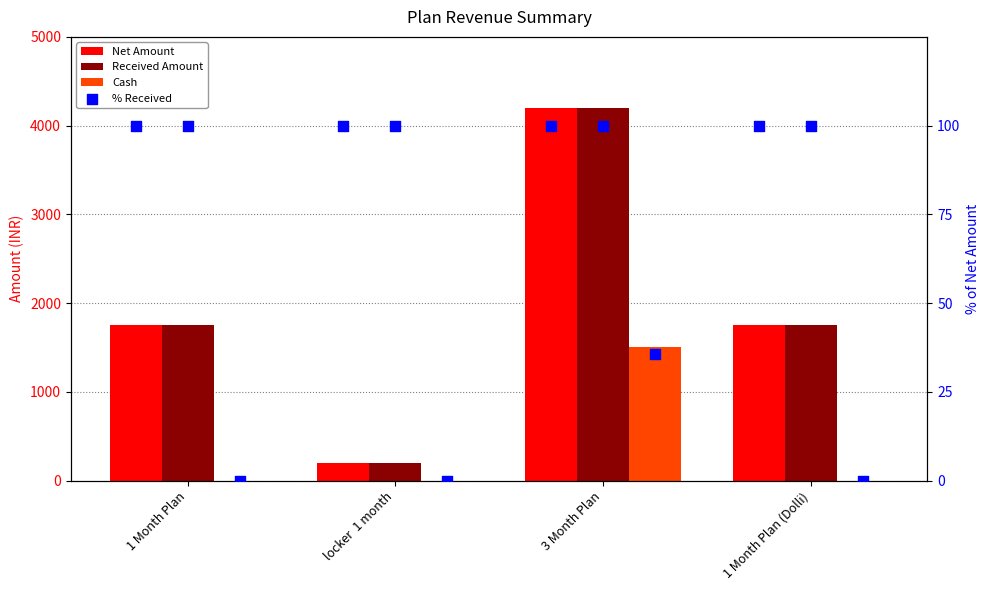

At which category is the sum across all series the highest?

3 Month Plan